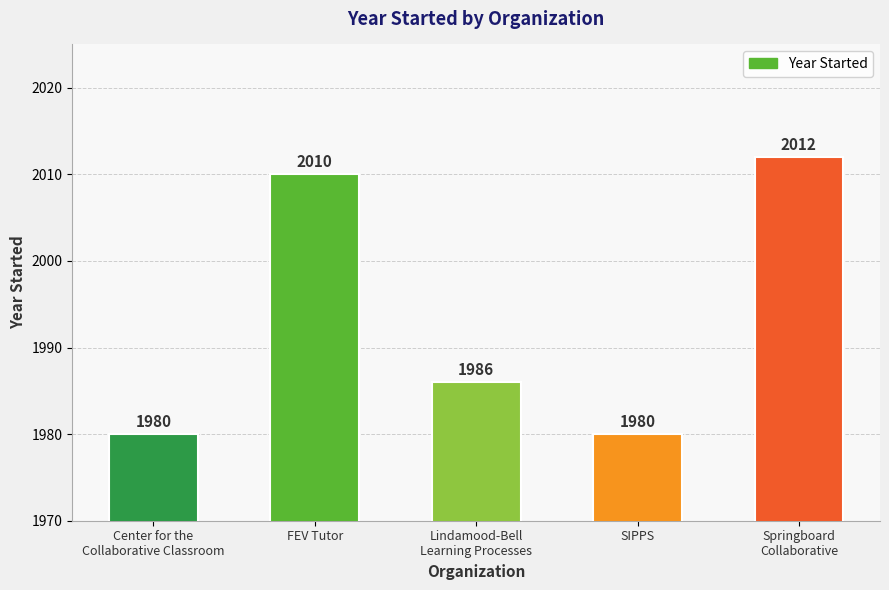

What position from the left is Lindamood-Bell
Learning Processes?

3